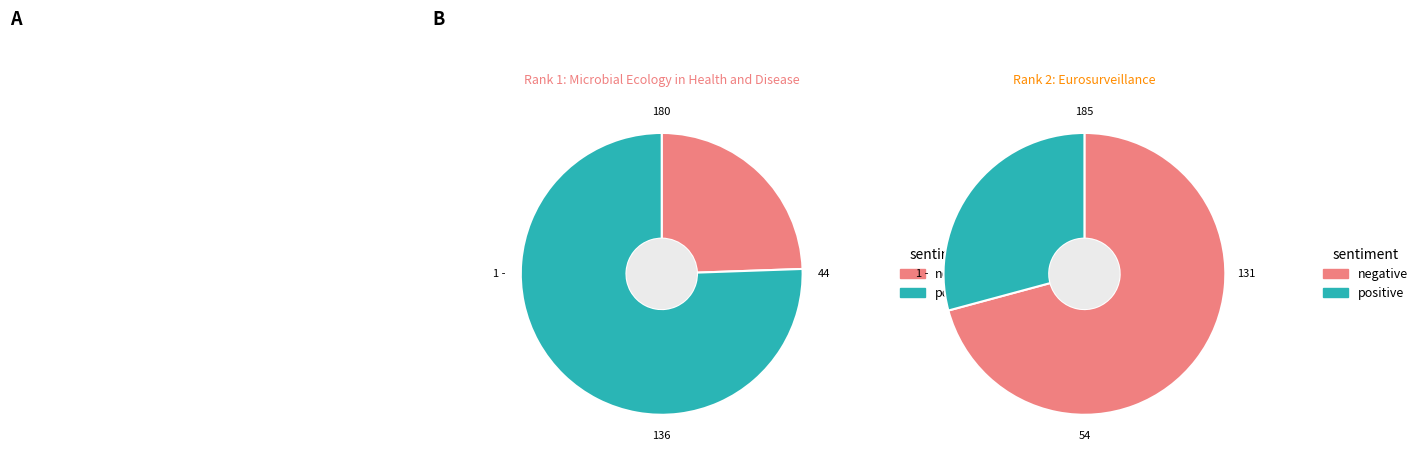

What is the spread (max minus min) of values at Rank 1 (Microbial Ecology)?

92